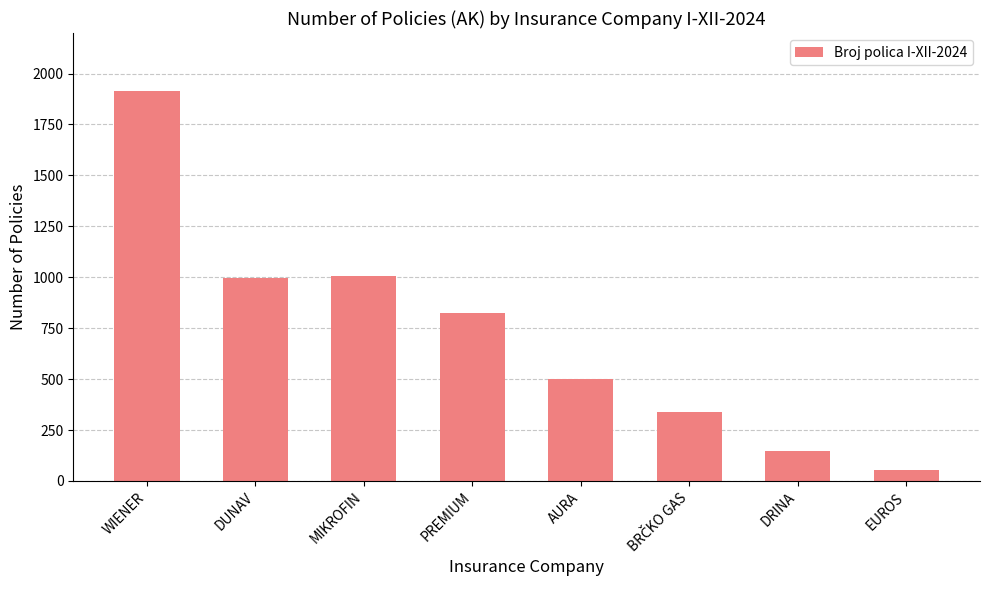

What is the label of the 1st bar from the left?

WIENER